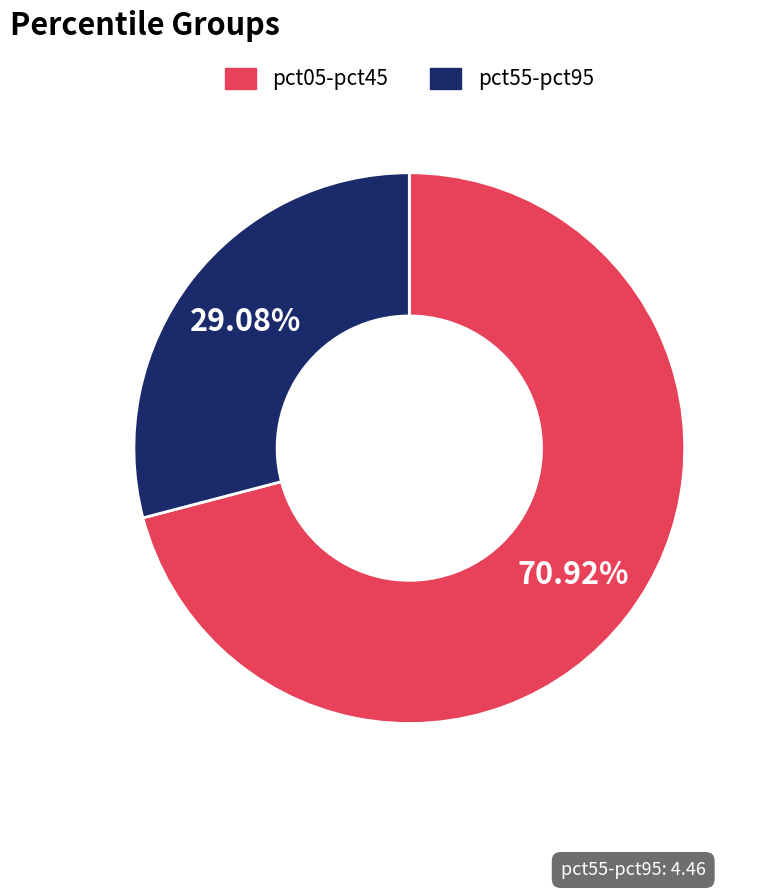

How many slices are in this pie chart?

2